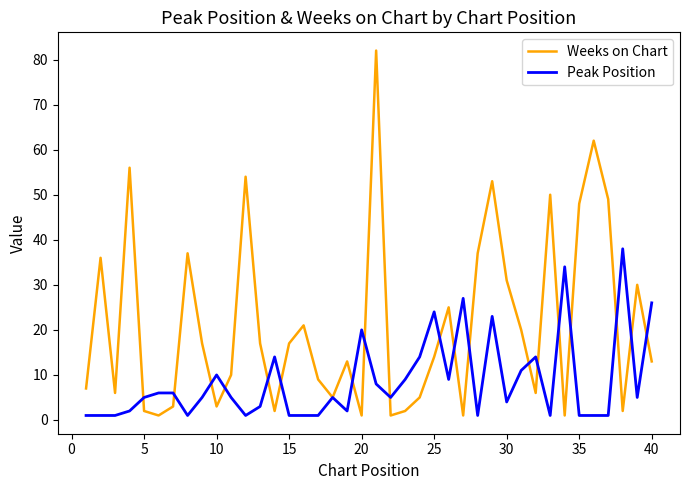

Rank the series by their maximum value, from lowest to highest.

Peak Position, Weeks on Chart